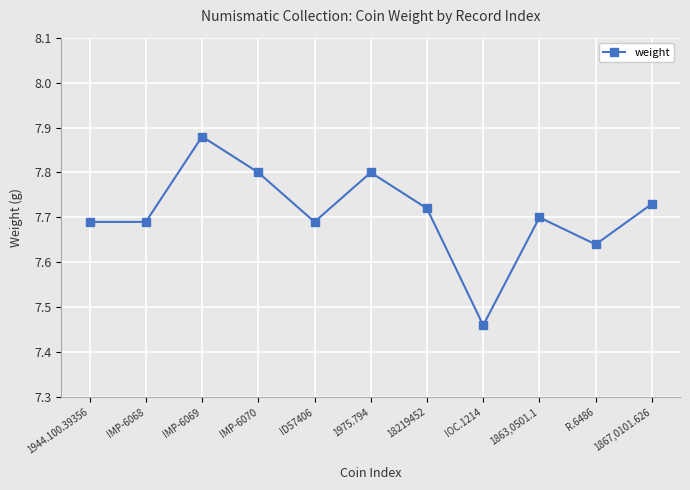

What is the label of the 10th point from the right?

IMP-6068